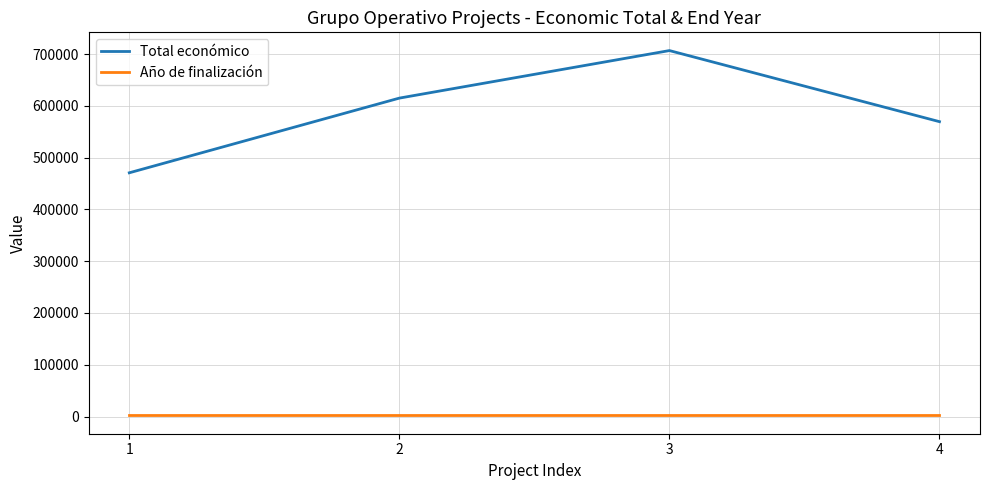

Rank the series by their maximum value, from highest to lowest.

Total económico, Año de finalización